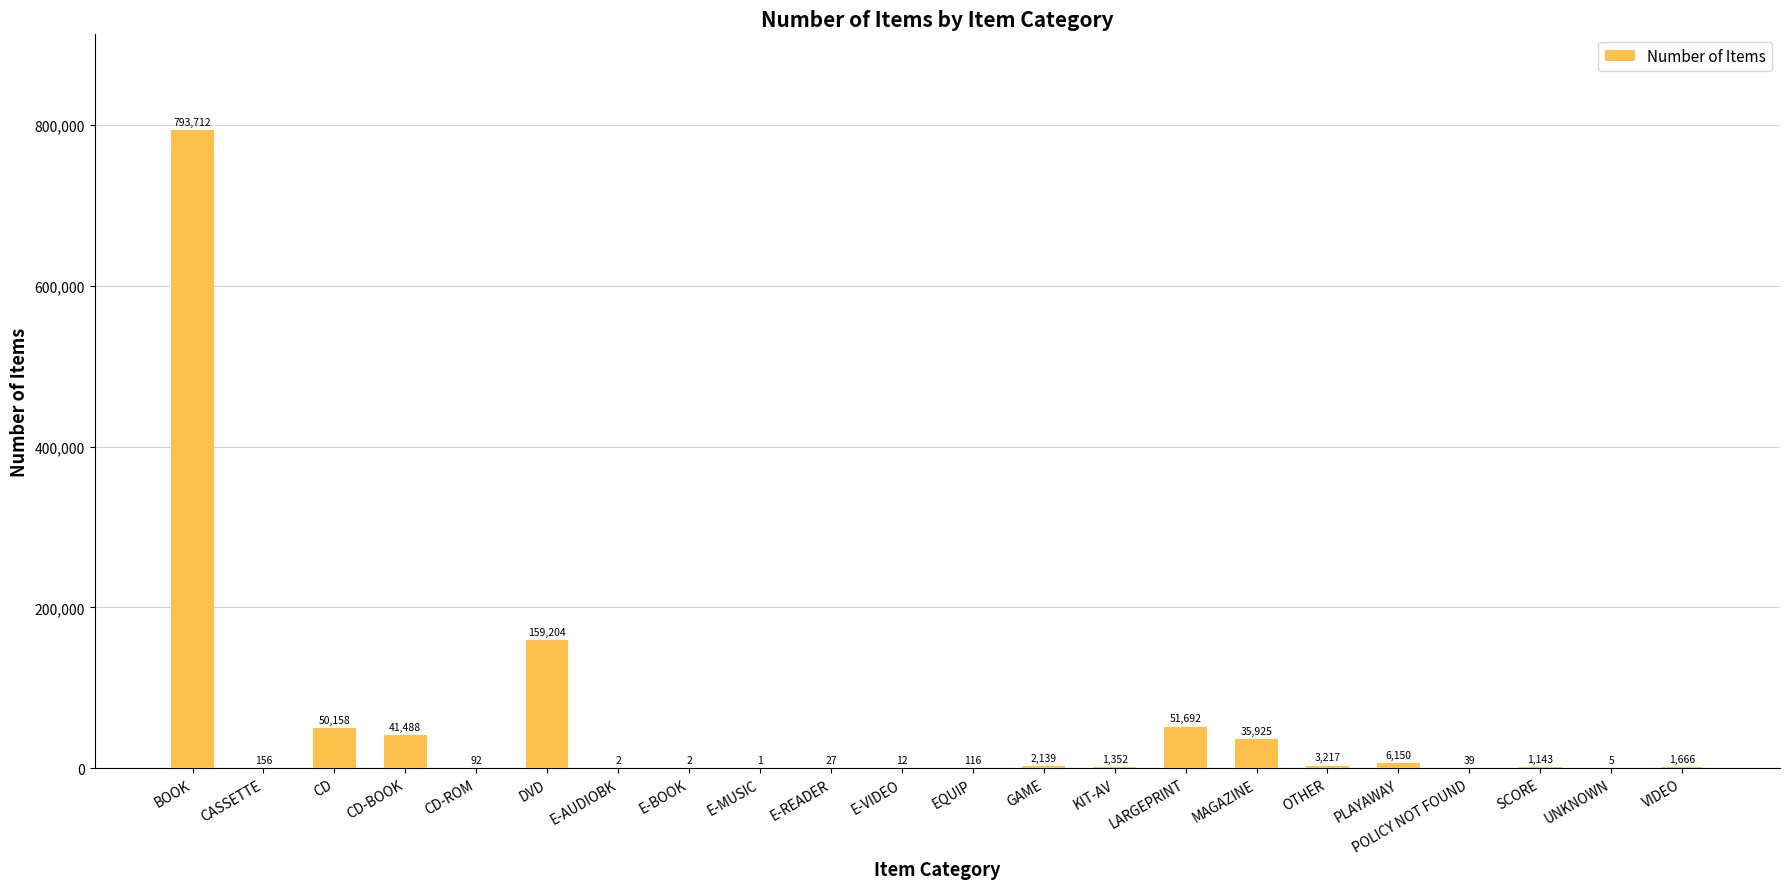

What is the sum of the values at POLICY NOT FOUND and GAME?

2178